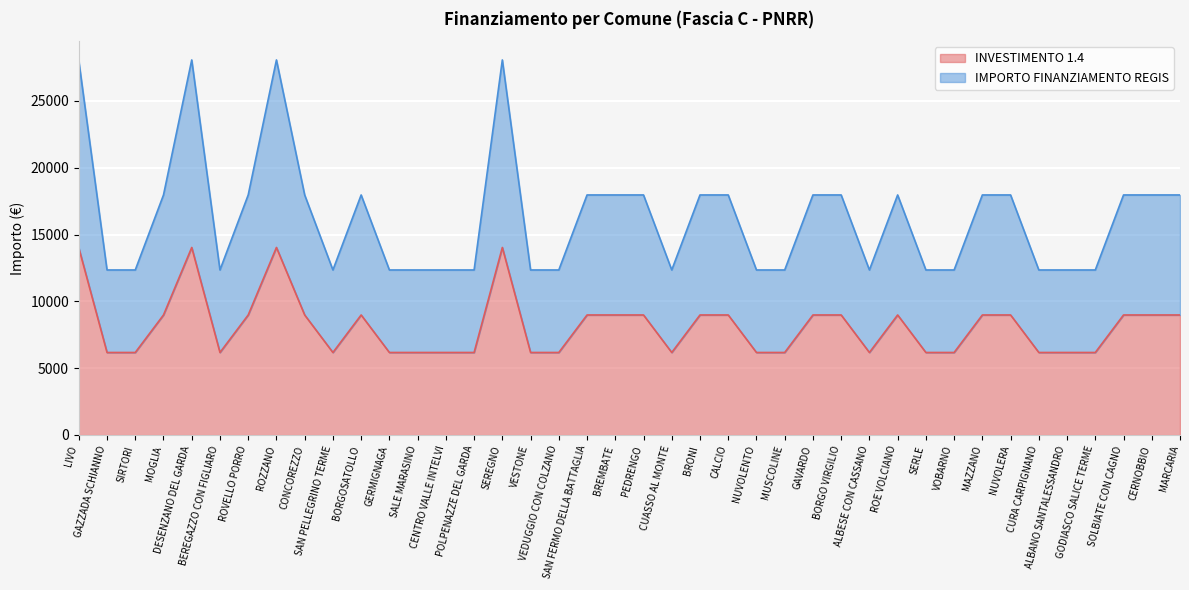

Does the chart have visible grid lines?

Yes